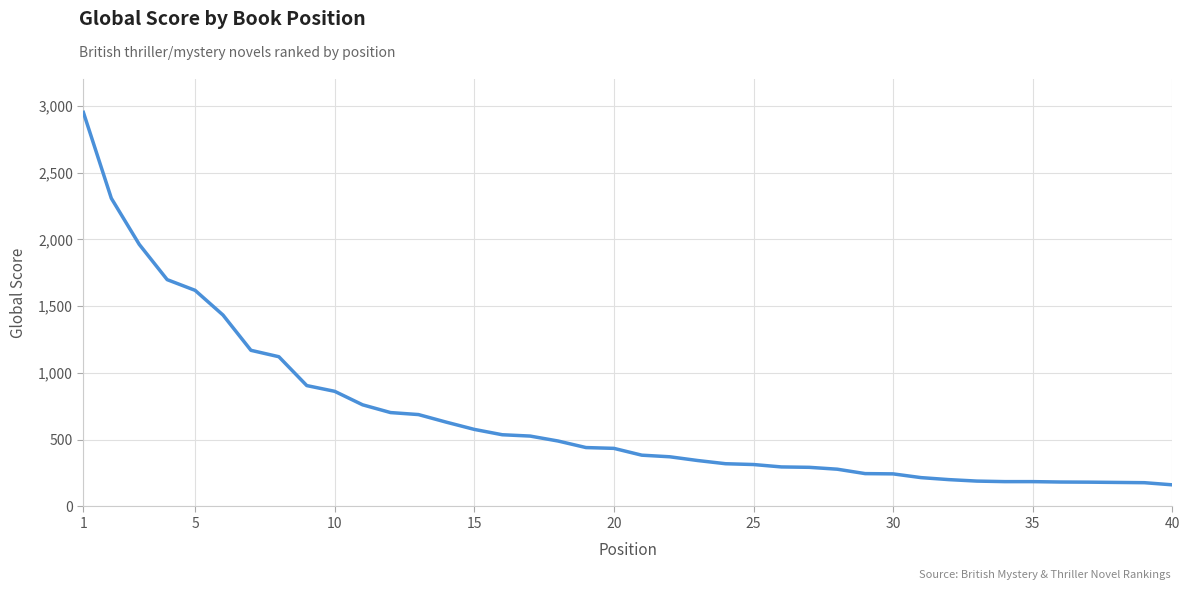

What is the difference between the maximum and minimum values?

2788